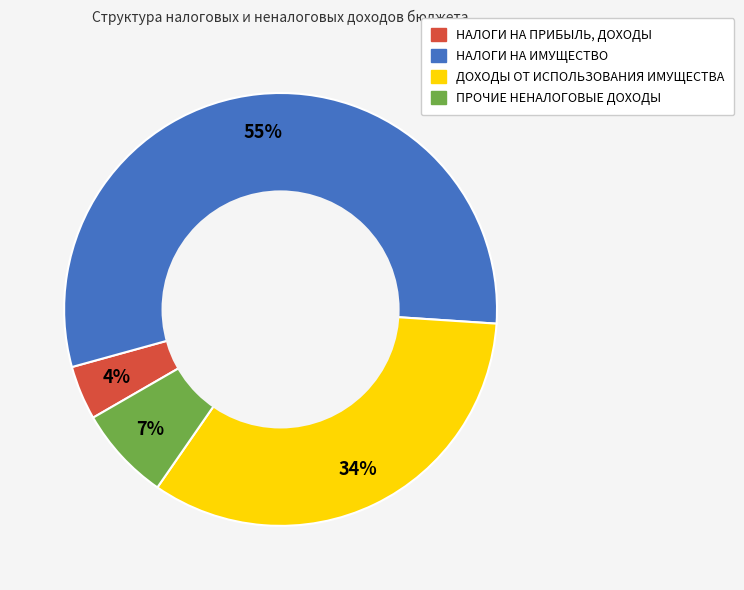

To the nearest percent, what is the average slice percentage?

25%